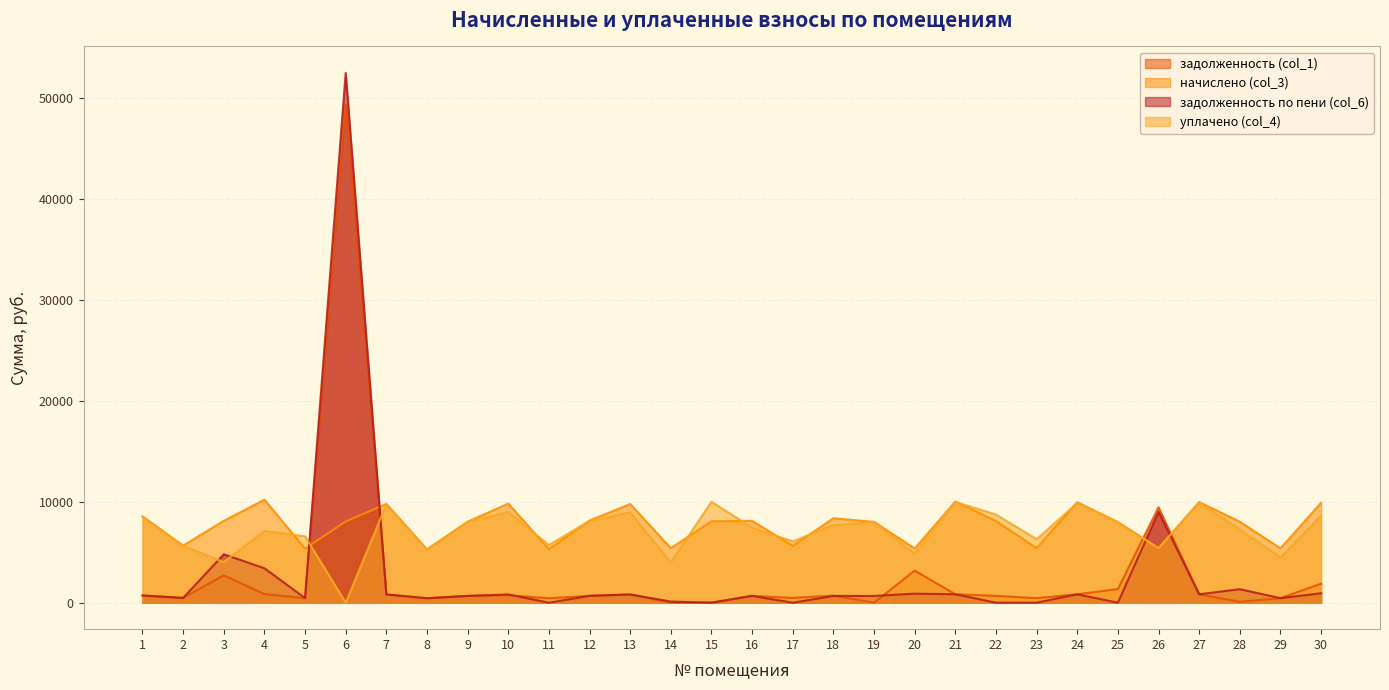

Where does the задолженность (col_1) series first go above 700?

1